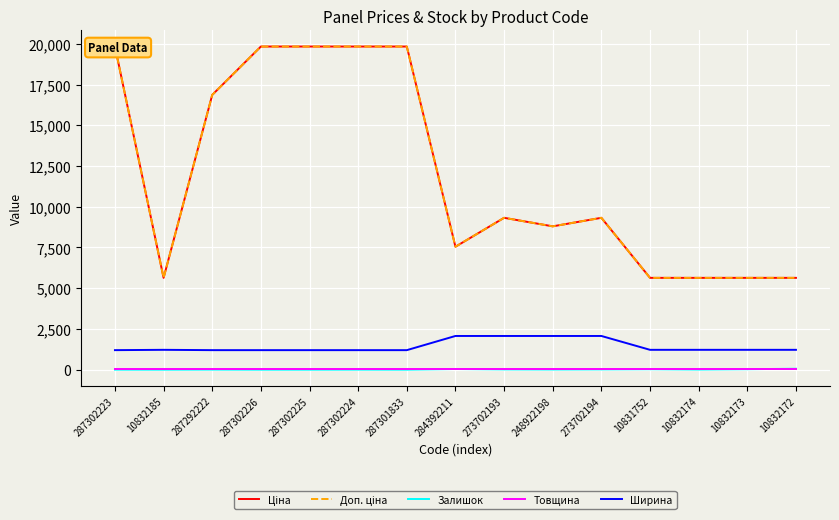

Where do Залишок and Товщина first cross each other?

287301833 and 284392211